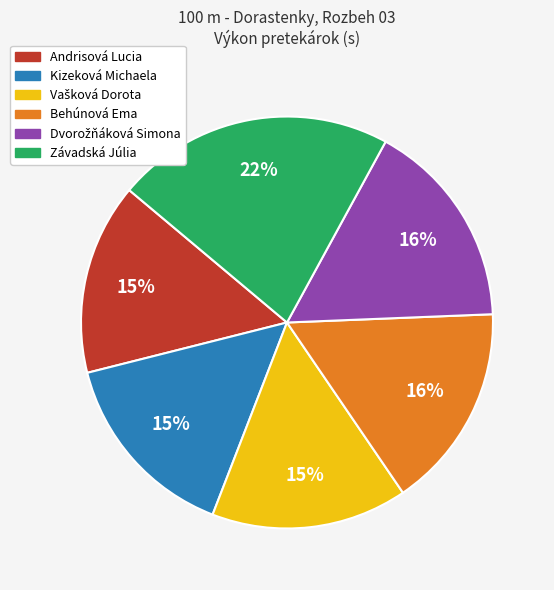

Do Kizeková Michaela and Behúnová Ema together represent more than half of the pie?

No